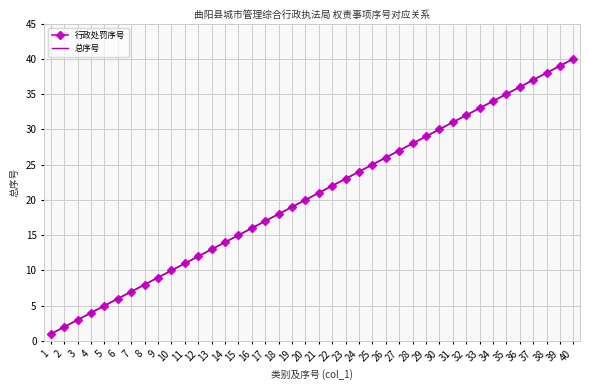

What are all the series names shown in the legend?

行政处罚序号, 总序号